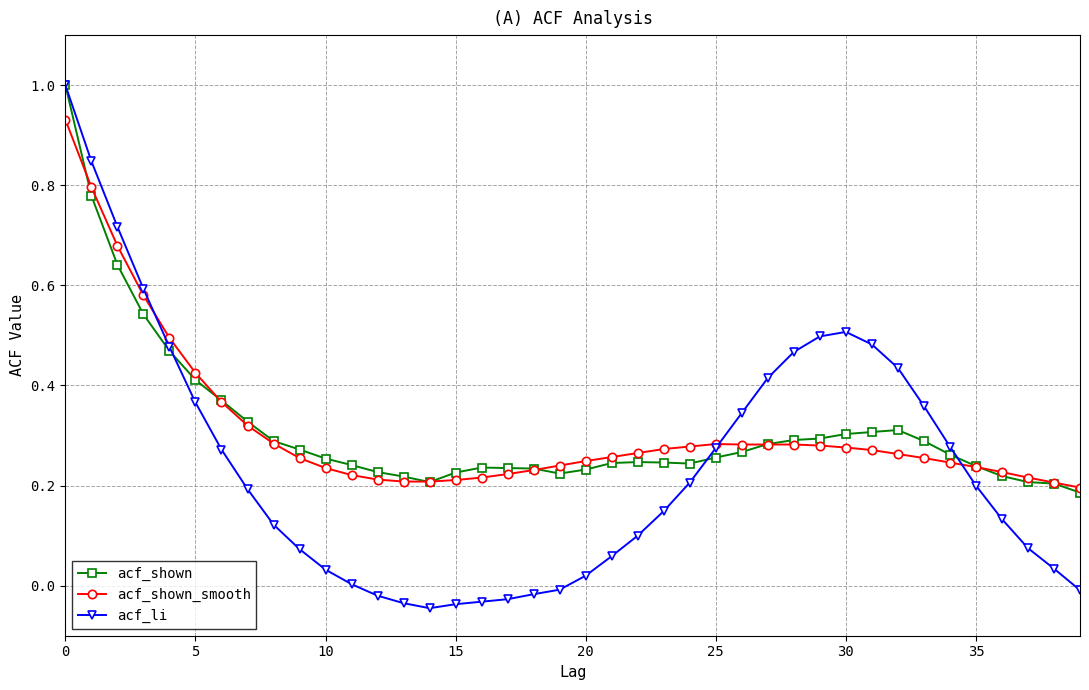

How many lines are shown in the chart?

3